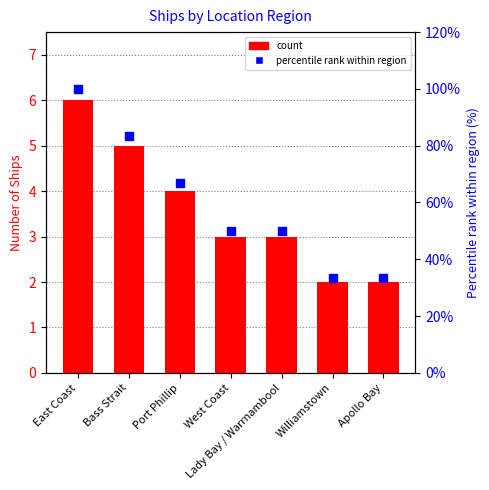

Which series contains the lowest Y value?

Count